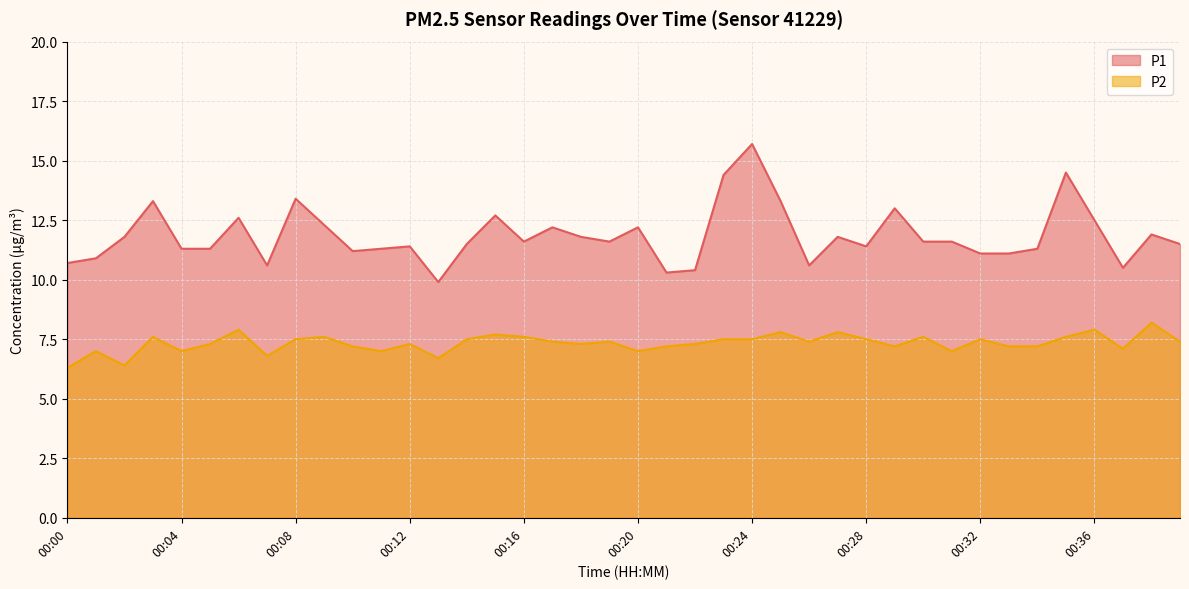

Which category has the lowest value across all series?

00:00